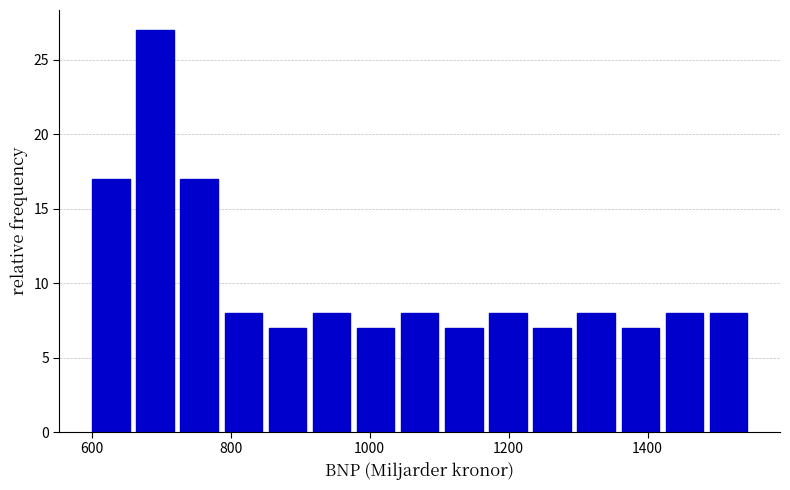

Read against the x-axis, roughly where is the centre of the tallest bar?

700